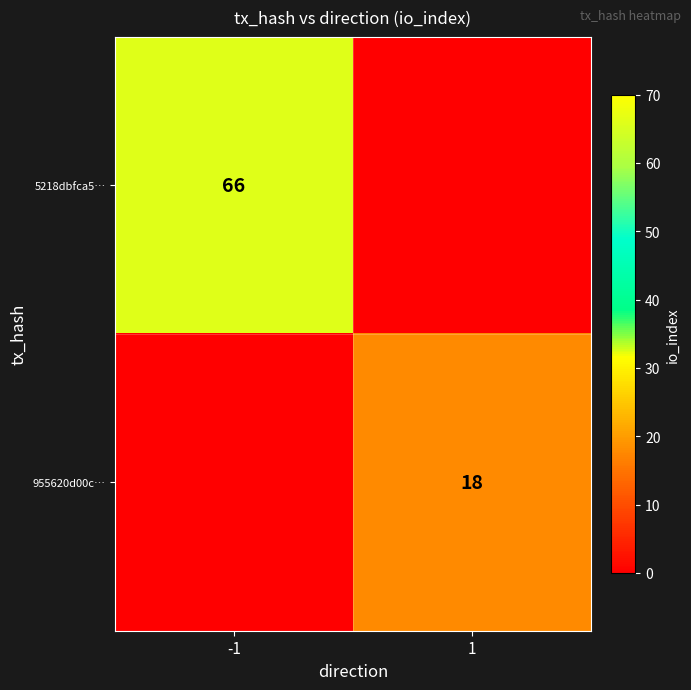

Which has a higher value, -1 or 1?

-1